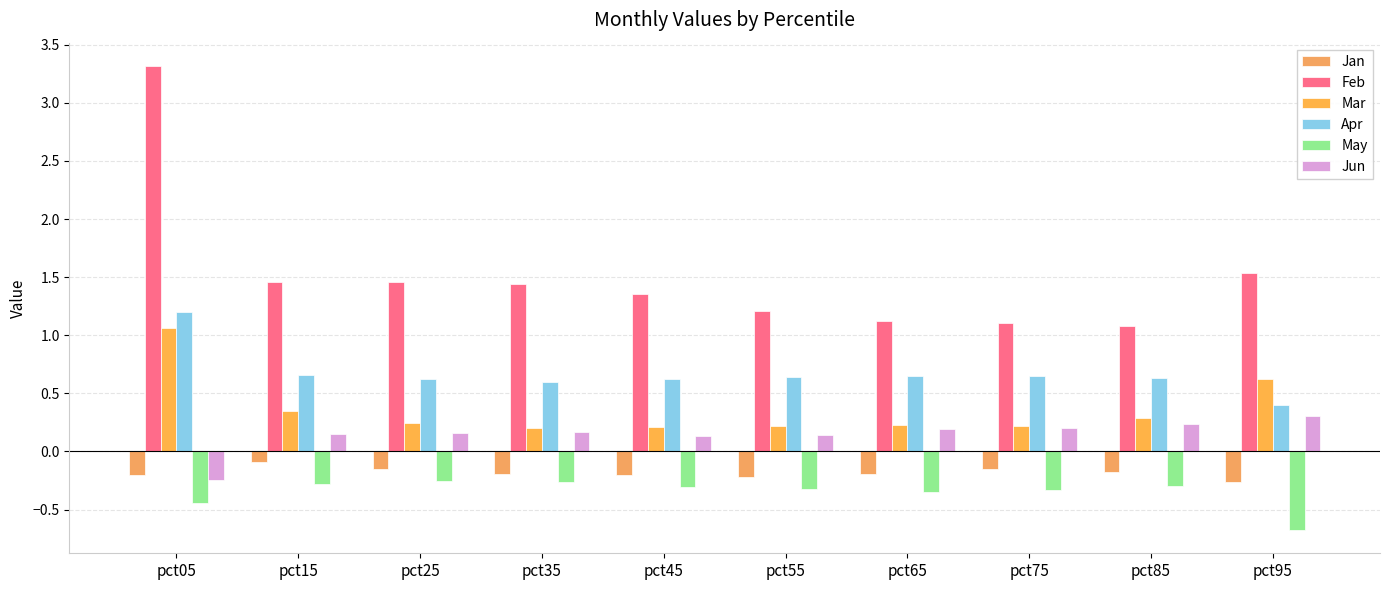

Rank the series by their maximum value, from lowest to highest.

May, Jan, Jun, Mar, Apr, Feb